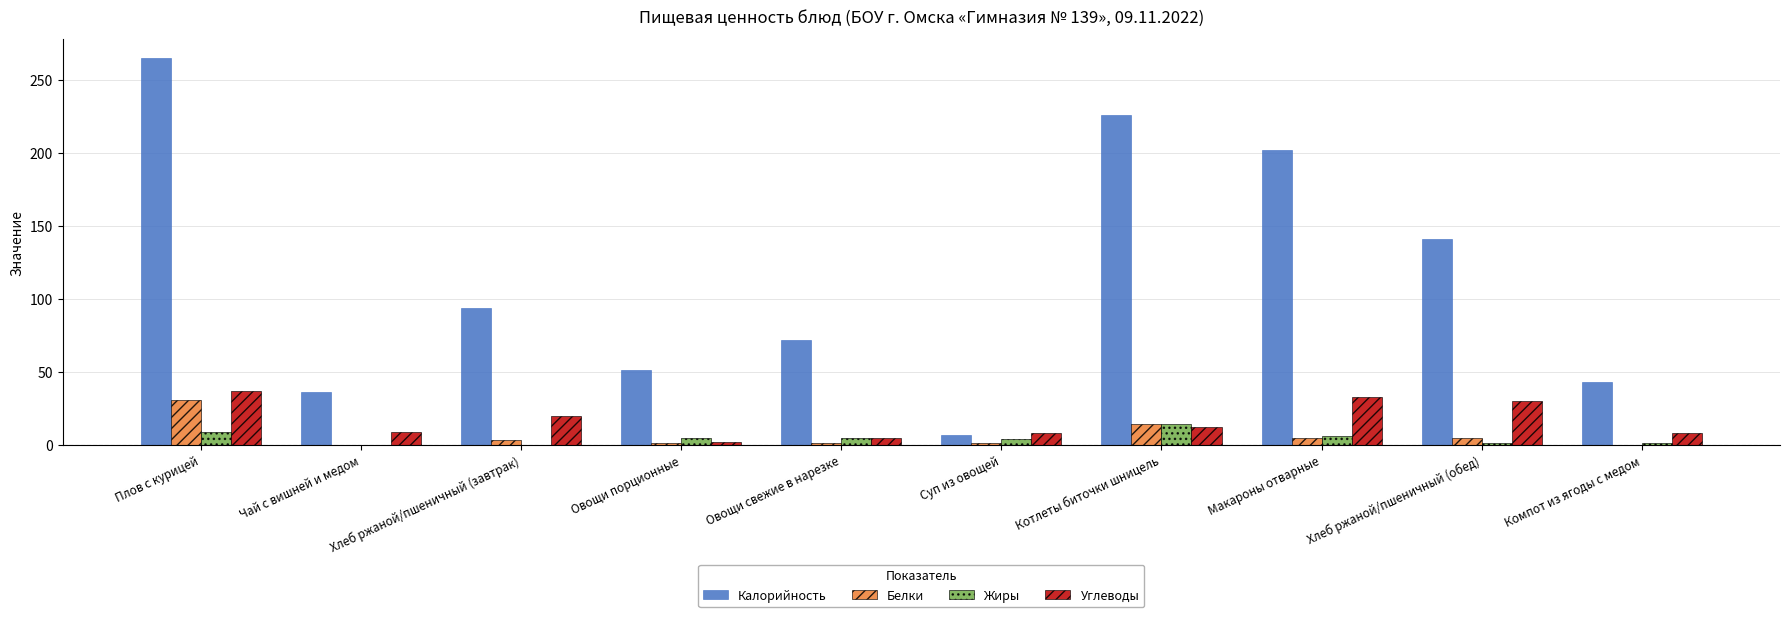

Which series changed the most between Плов с курицей and Овощи свежие в нарезке?

Калорийность